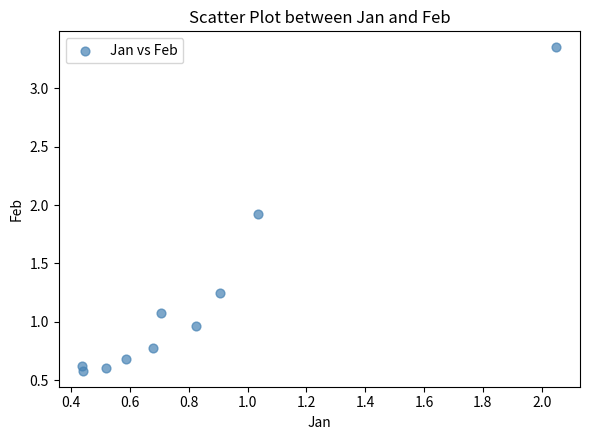

What is the average X value?

0.8